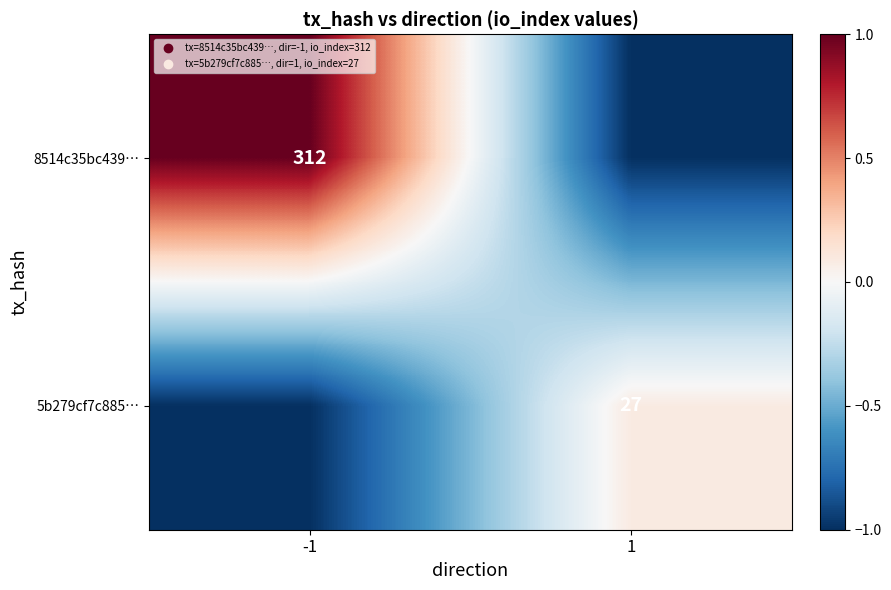

The value of 8514c35bc439… at -1 is 511. True or false?

False